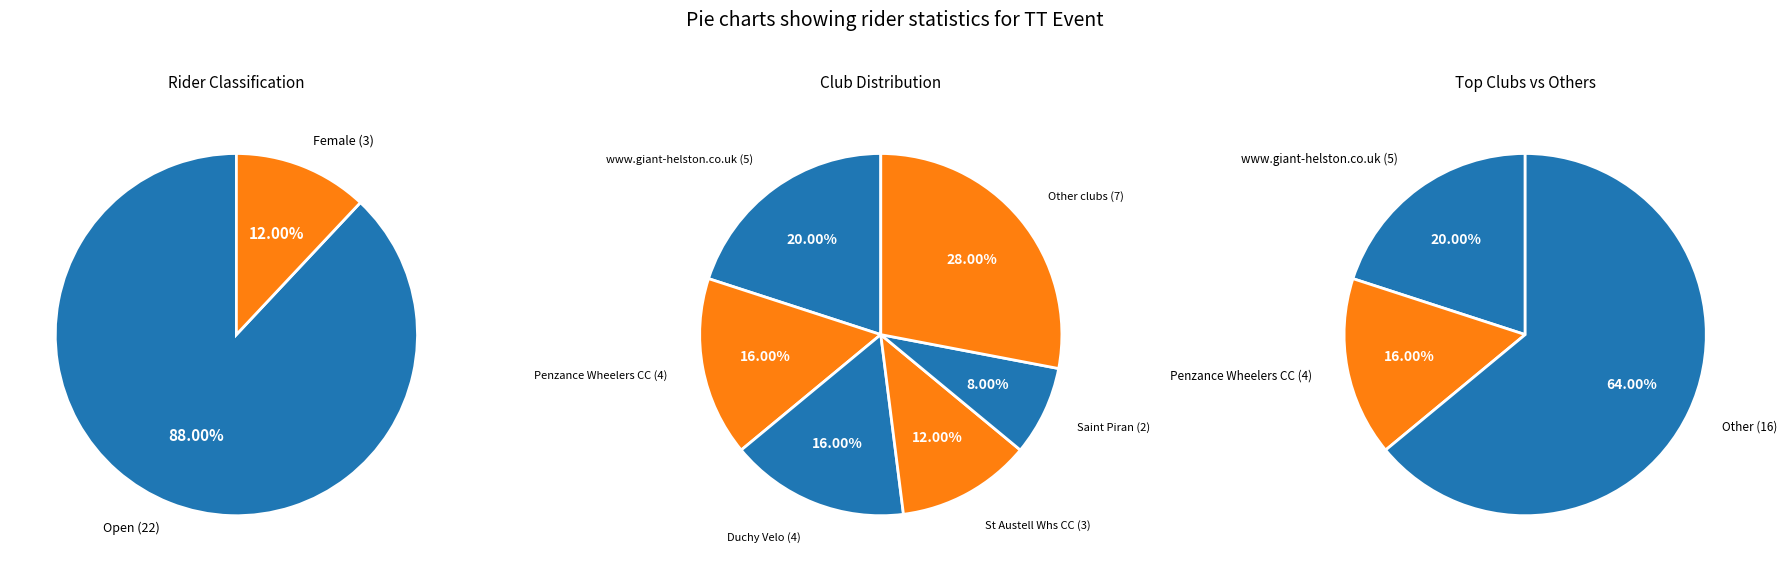

Does any single category account for the majority?

No